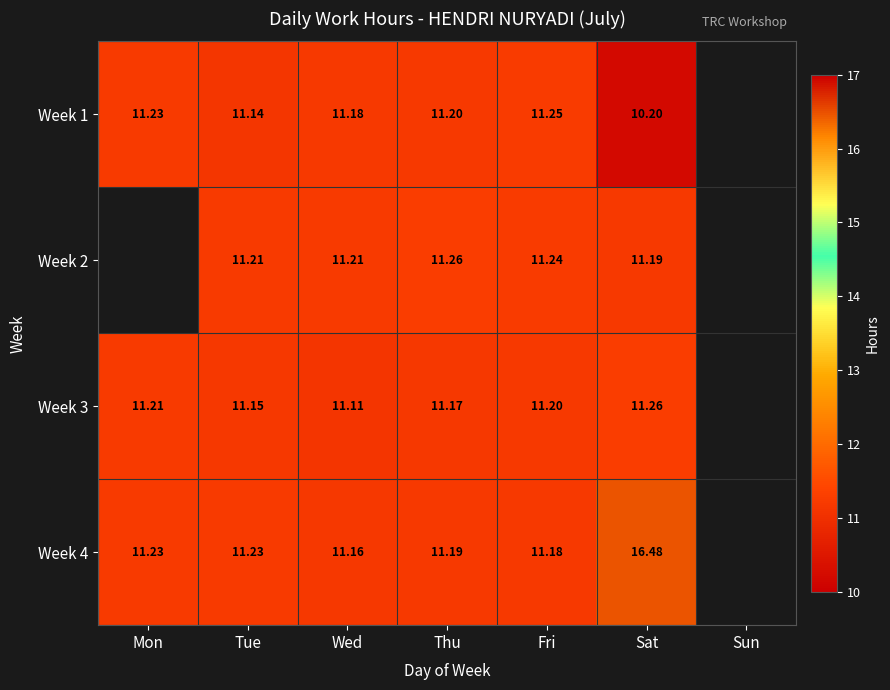

Is the value of Week 3 at Wed greater than the value of Week 4 at Fri?

No